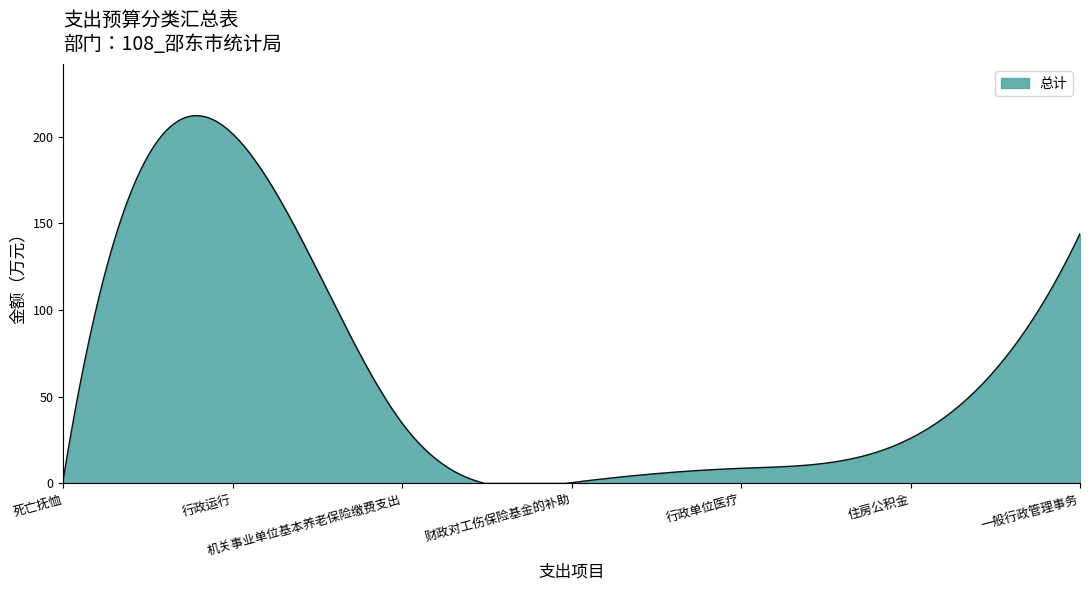

What is the sum of all values?

18921.7